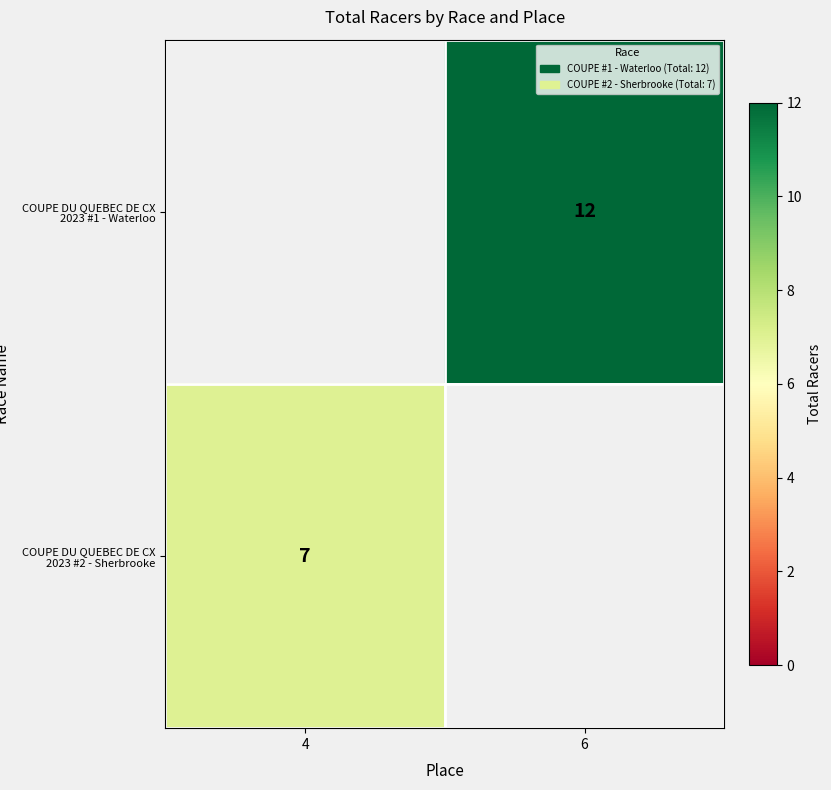

At which category does the chart reach its peak across all series?

6